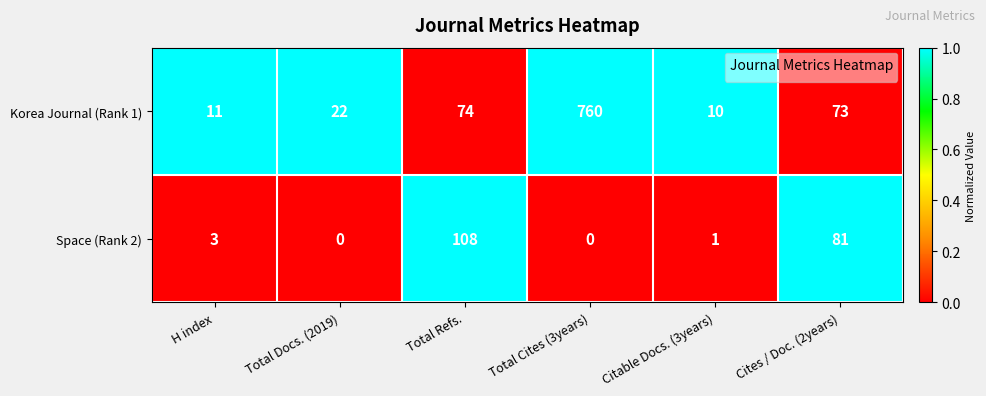

What is the average value of the Korea Journal (Rank 1) series?

158